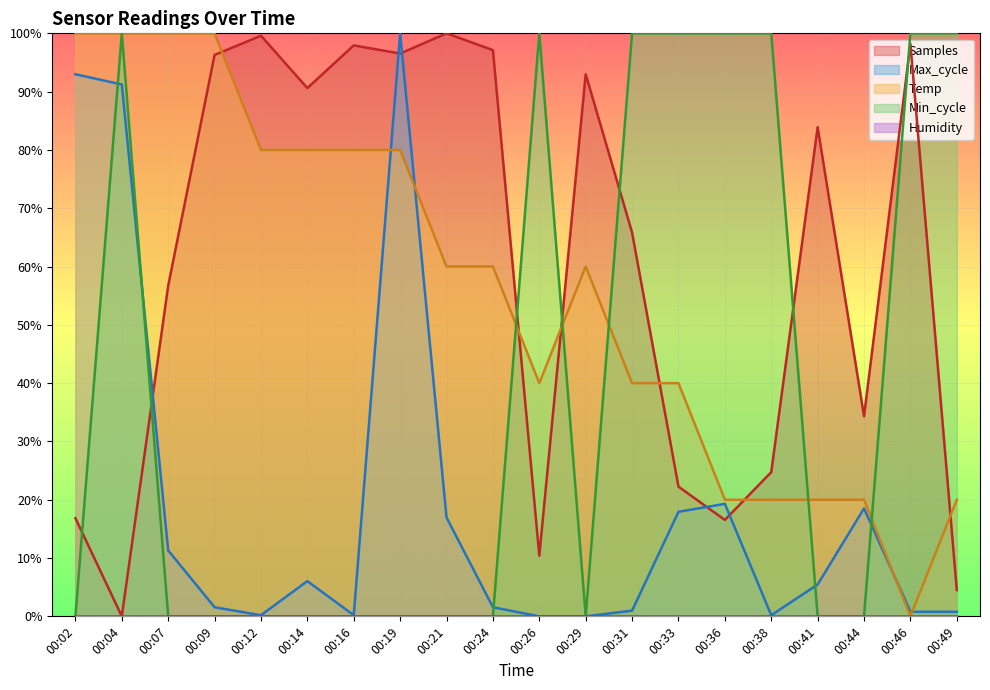

After their last crossing, which series has the higher values: Samples or Max_cycle?

Samples